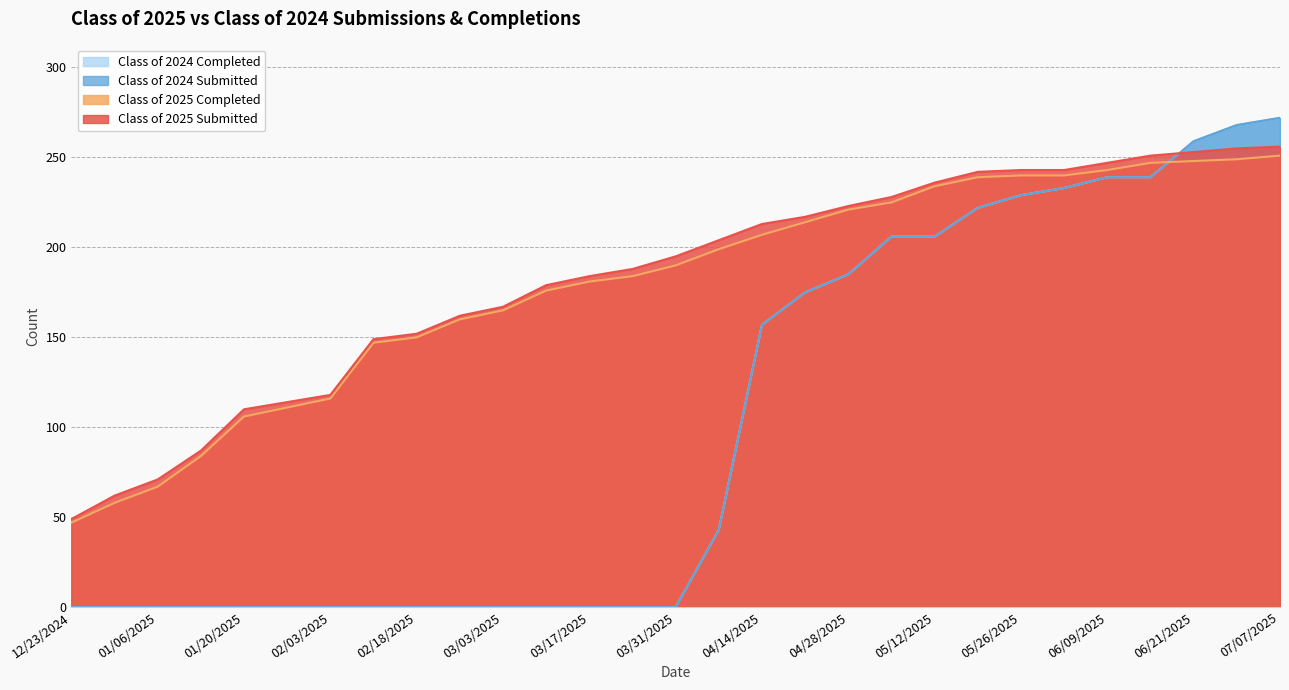

Which series changed the most between 02/24/2025 and 04/07/2025?

Class of 2024 Submitted